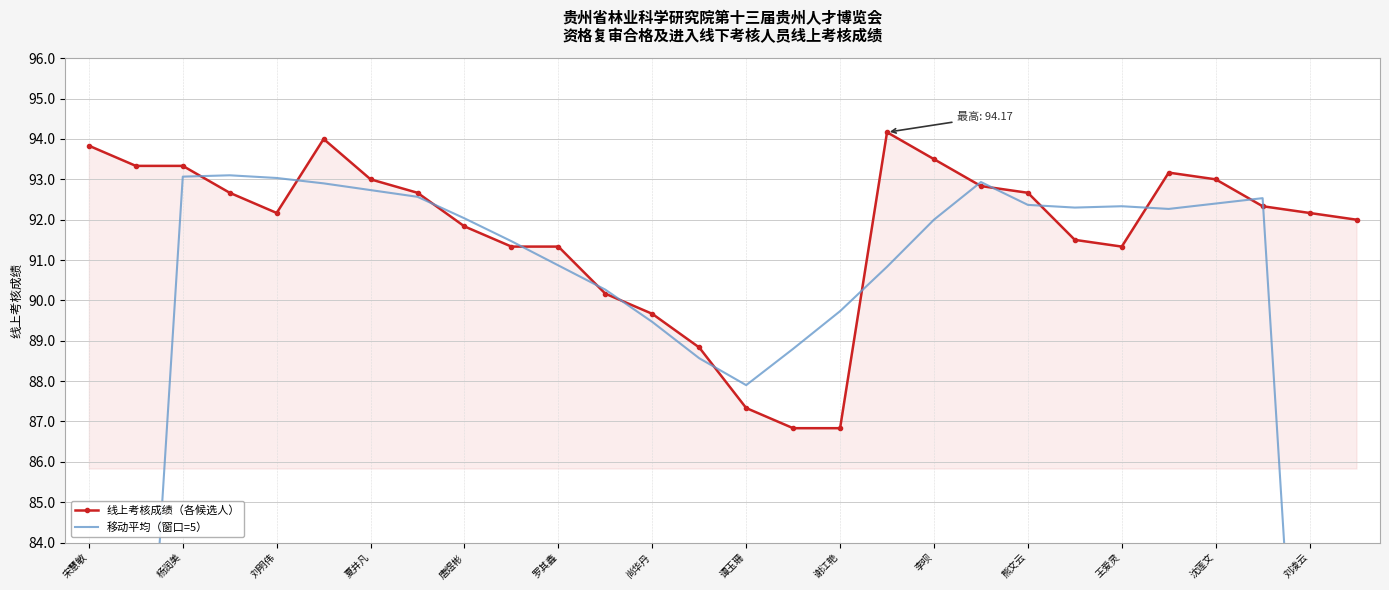

The 线上考核成绩（各候选人） series shows 127.1 at 谭玉珊. True or false?

False